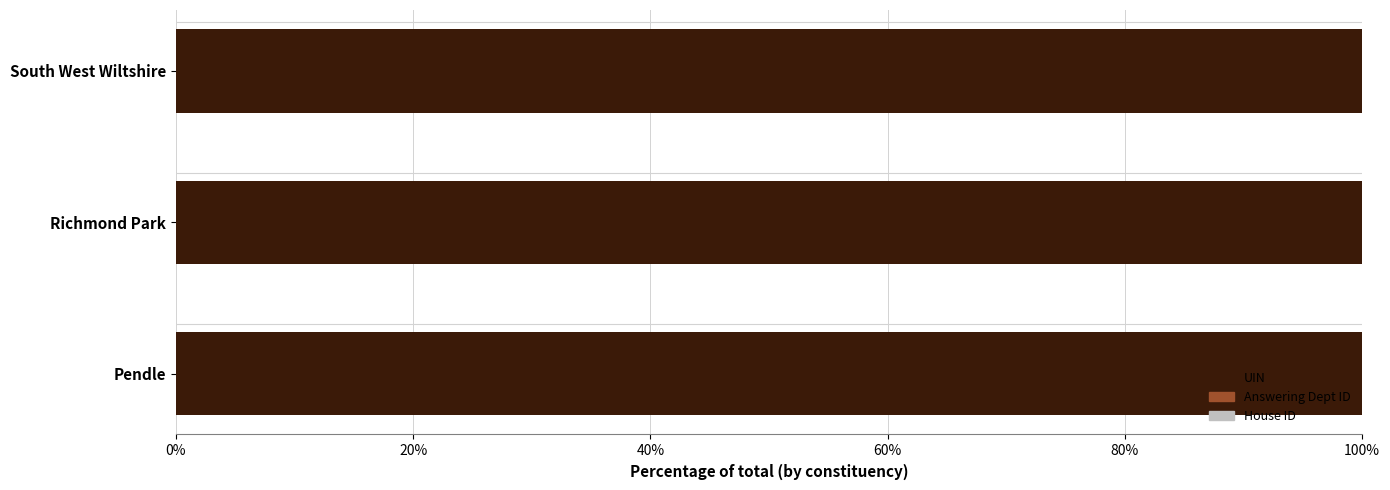

What is the maximum value for UIN?

100.0